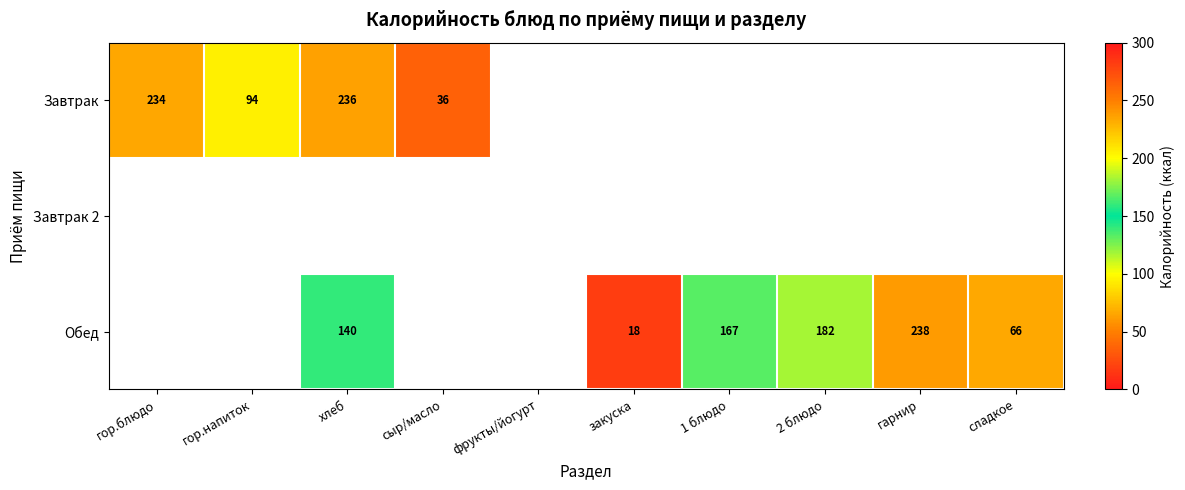

The Завтрак series shows 234 at гор.блюдо. True or false?

True